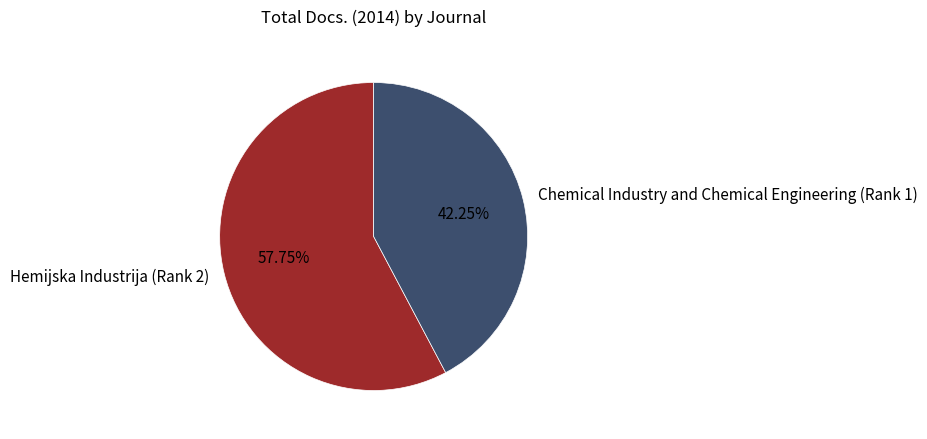

Which category has the smallest portion of the pie?

Chemical Industry and Chemical Engineering (Rank 1)